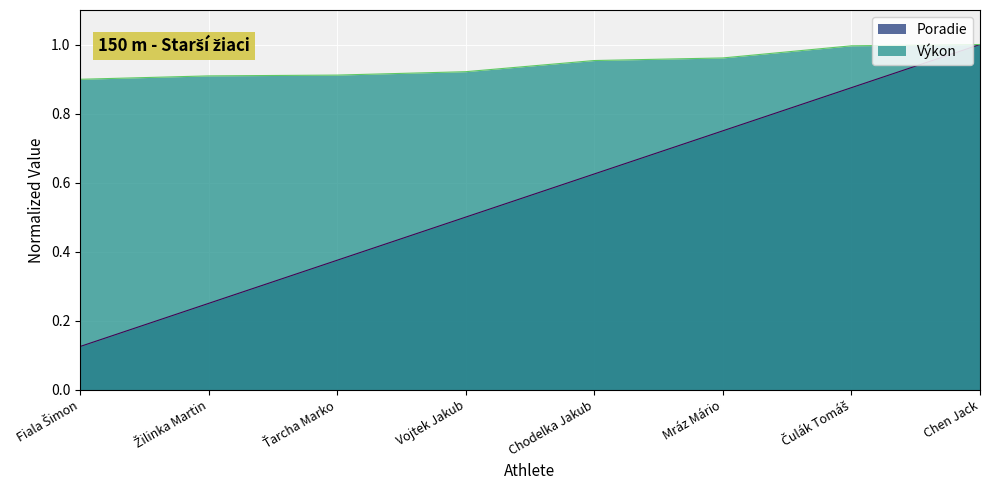

What are all the series names shown in the legend?

Poradie, Výkon